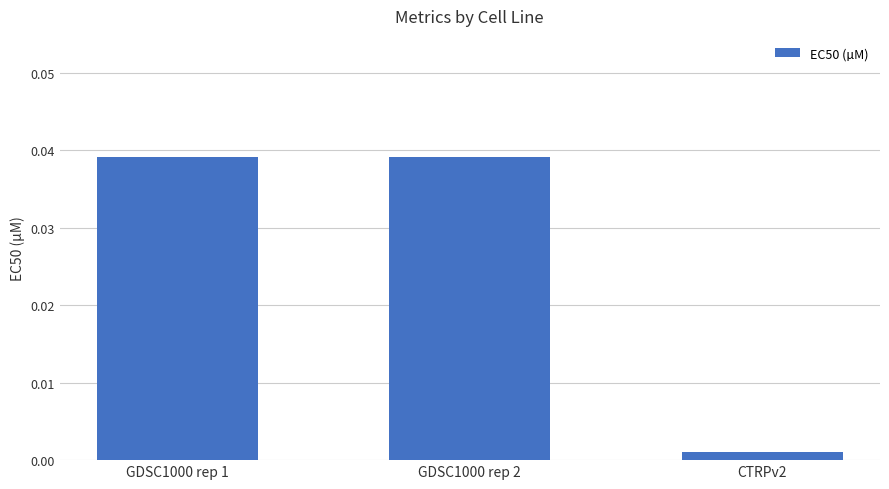

Between CTRPv2 and GDSC1000 rep 2, which is larger?

GDSC1000 rep 2